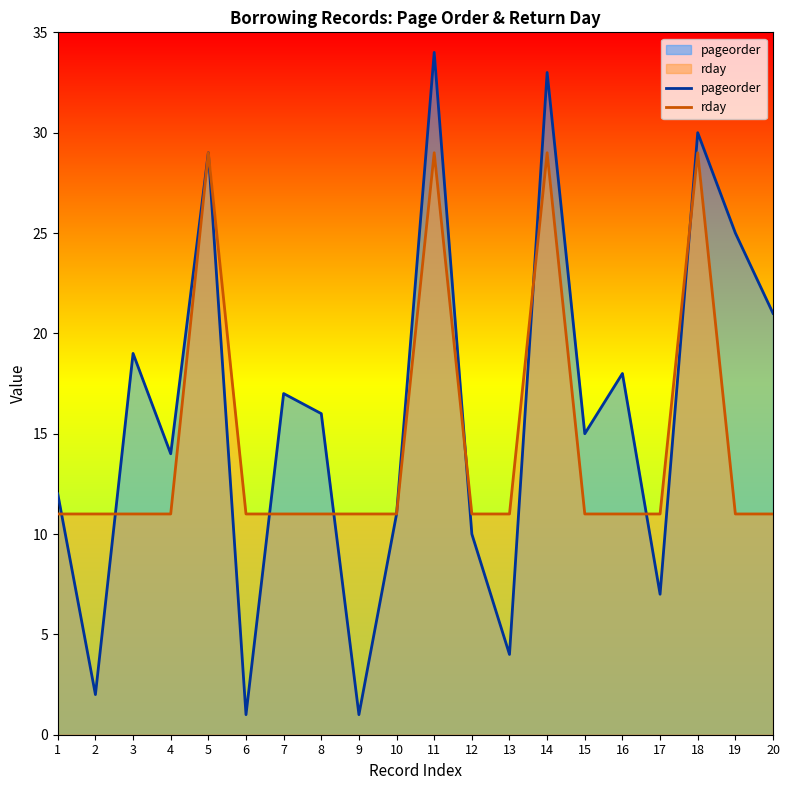

Read the rday value at 6, to the nearest 10.

10